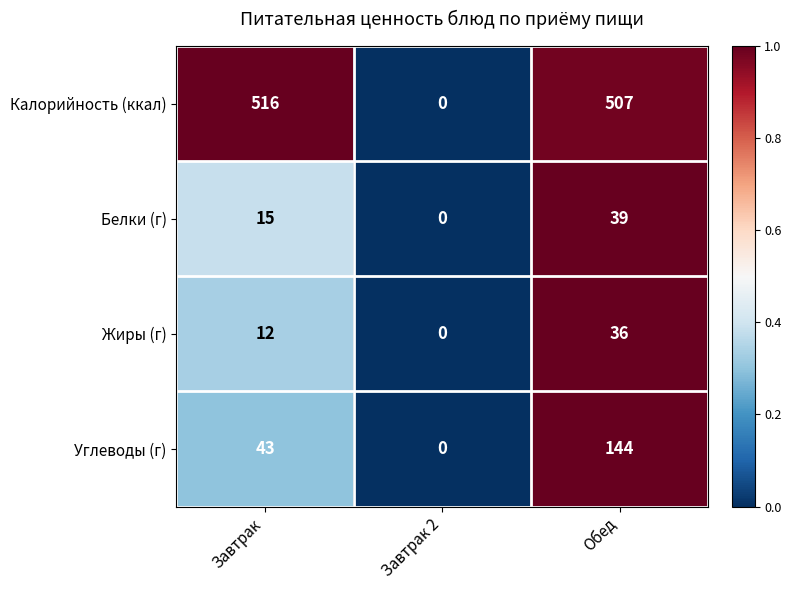

The value of Жиры (г) at Завтрак is 6. True or false?

False